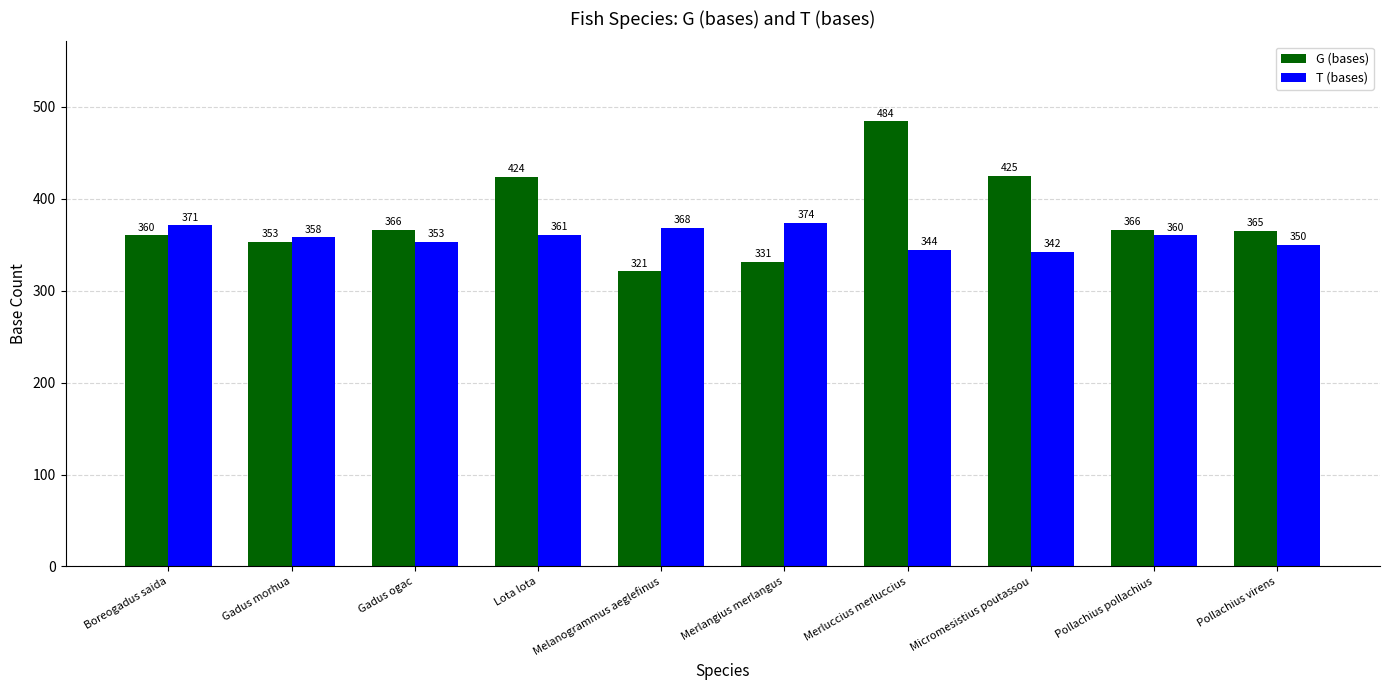

At Pollachius virens, list the series in order from largest to smallest.

G (bases), T (bases)